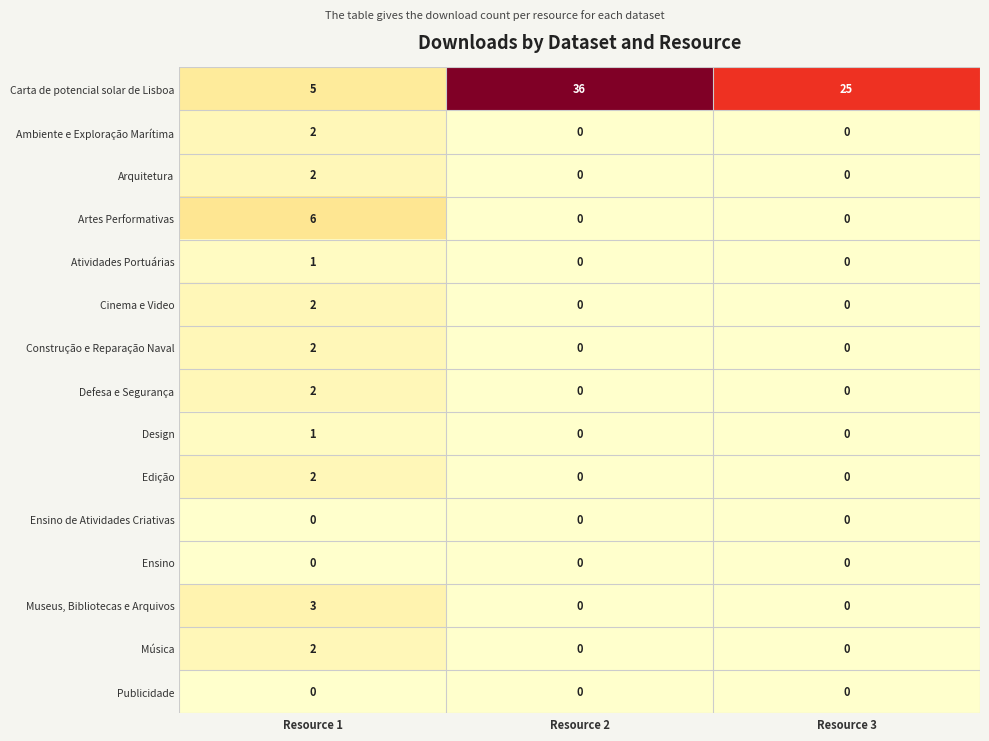

What is the sum of all Carta de potencial solar de Lisboa values?

66